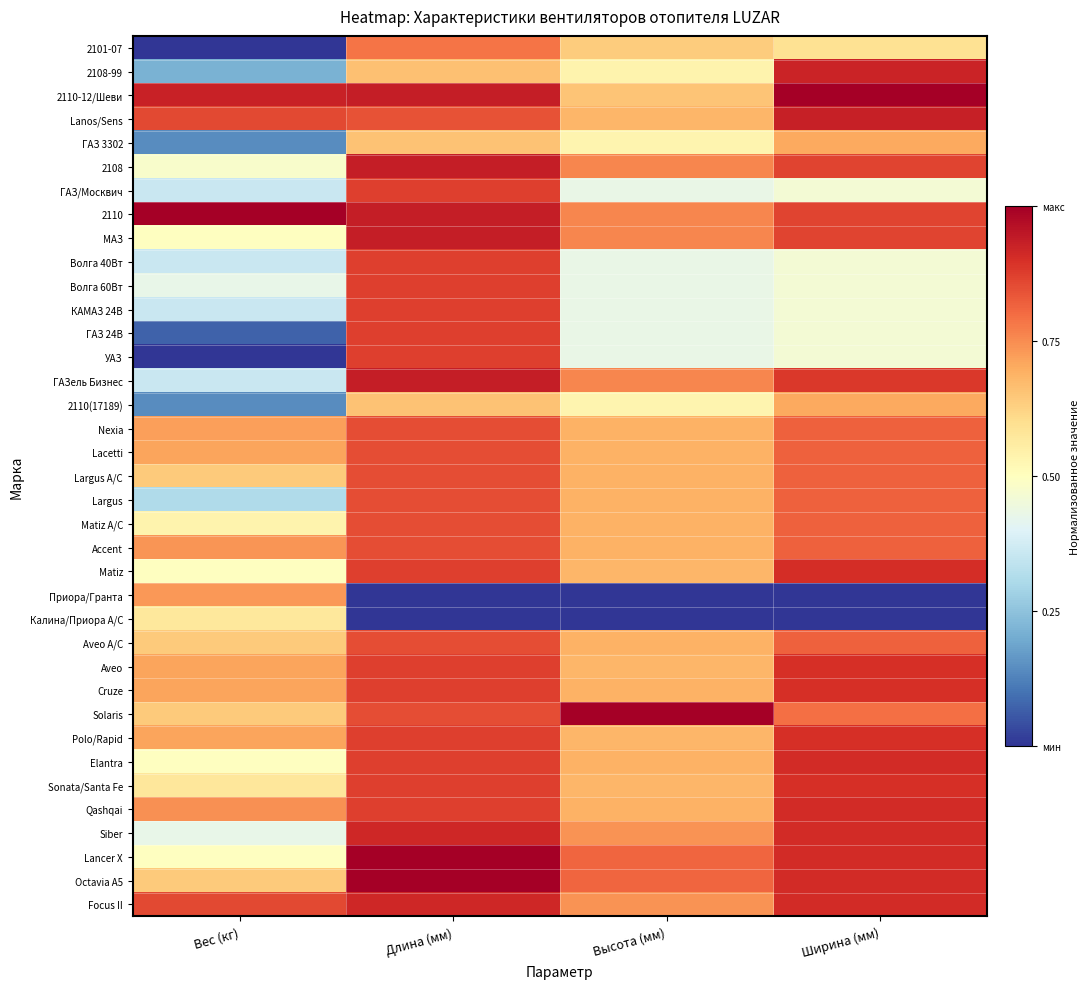

What is the greatest value displayed?

1.0